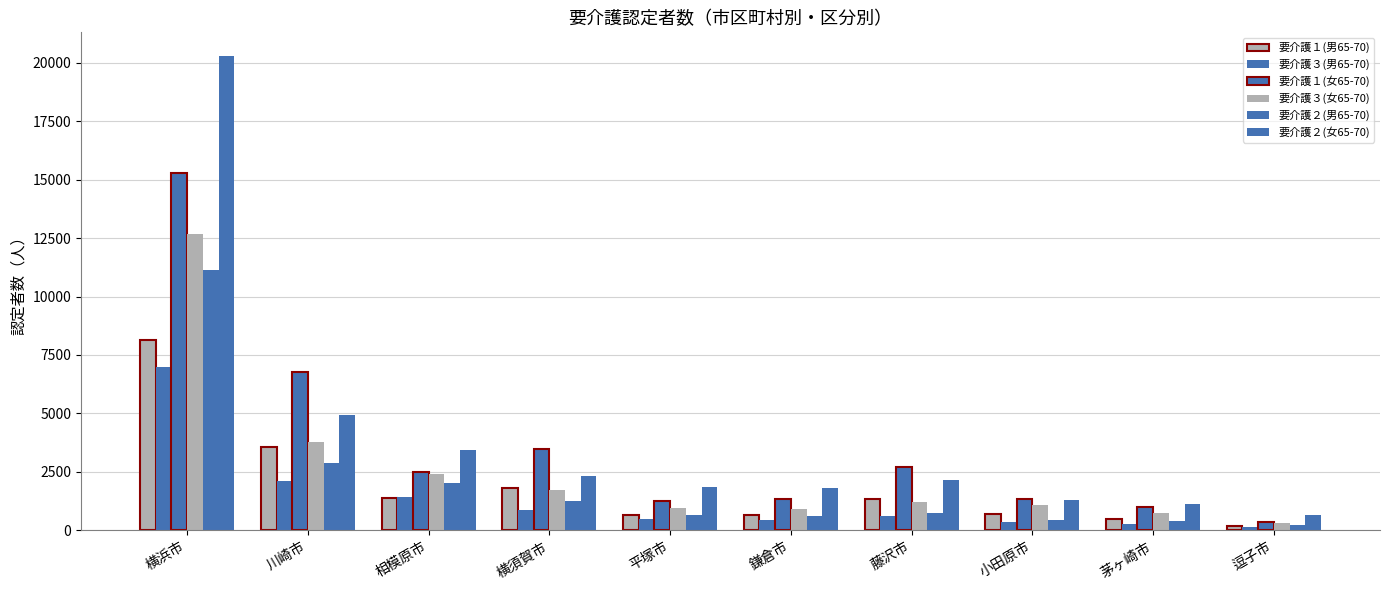

What is the label of the 4th bar from the right?

藤沢市